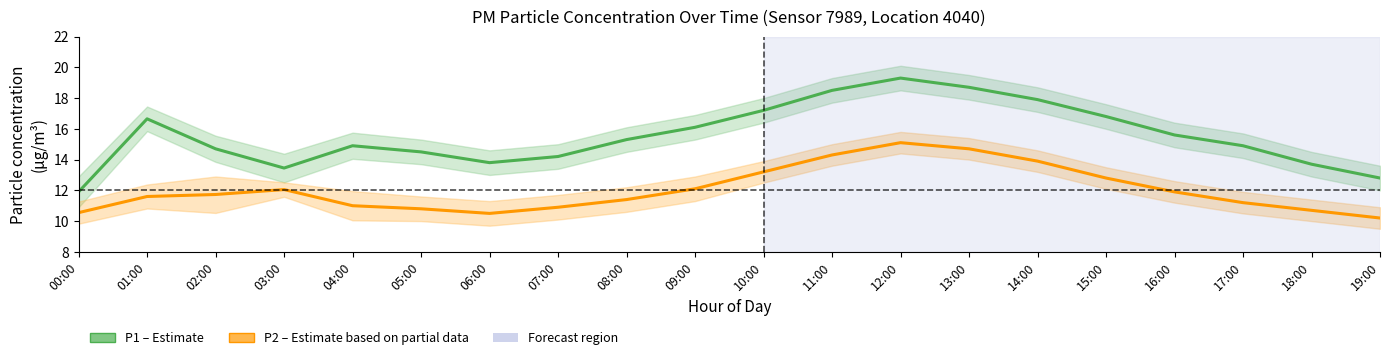

Reading left to right, transcribe all the data shown in this chart.

P1 (PM10): 00:00=11.9	01:00=16.6	02:00=14.7	03:00=13.4	04:00=14.9	05:00=14.5	06:00=13.8	07:00=14.2	08:00=15.3	09:00=16.1	10:00=17.2	11:00=18.5	12:00=19.3	13:00=18.7	14:00=17.9	15:00=16.8	16:00=15.6	17:00=14.9	18:00=13.7	19:00=12.8
P2 (PM2.5): 00:00=10.6	01:00=11.6	02:00=11.7	03:00=12.1	04:00=11.0	05:00=10.8	06:00=10.5	07:00=10.9	08:00=11.4	09:00=12.1	10:00=13.2	11:00=14.3	12:00=15.1	13:00=14.7	14:00=13.9	15:00=12.8	16:00=11.9	17:00=11.2	18:00=10.7	19:00=10.2